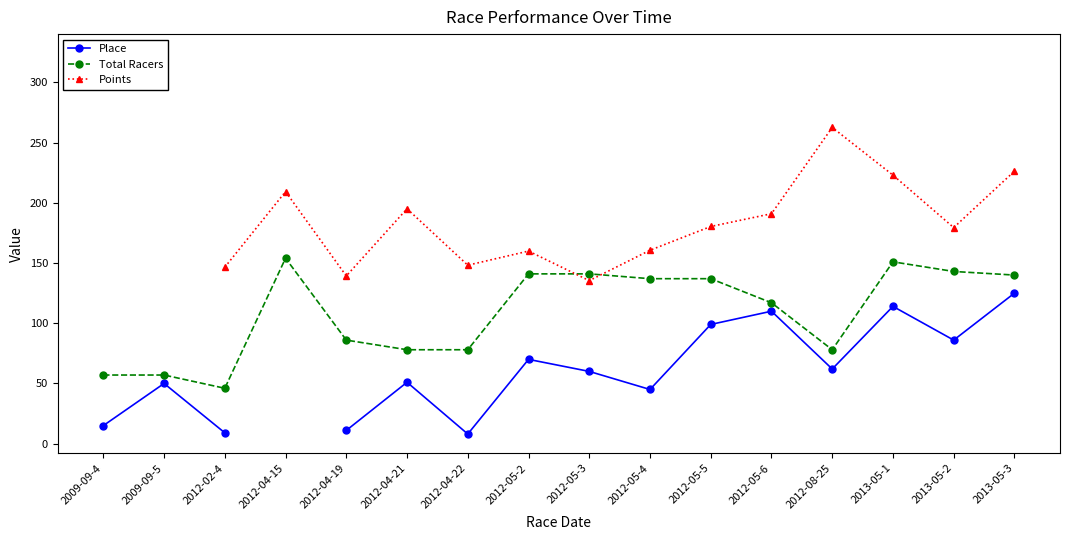

True or false: Total Racers and Place intersect in this chart.

False